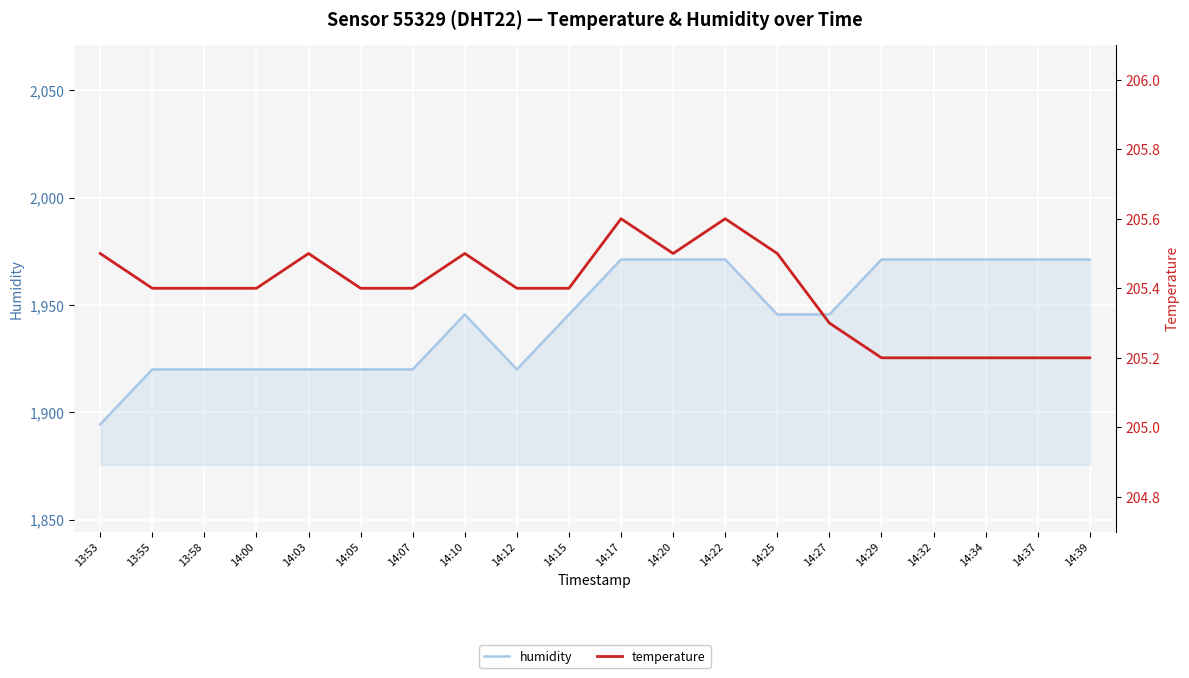

In temperature, how many points are lower than both neighbors (excluding endpoints)?

1